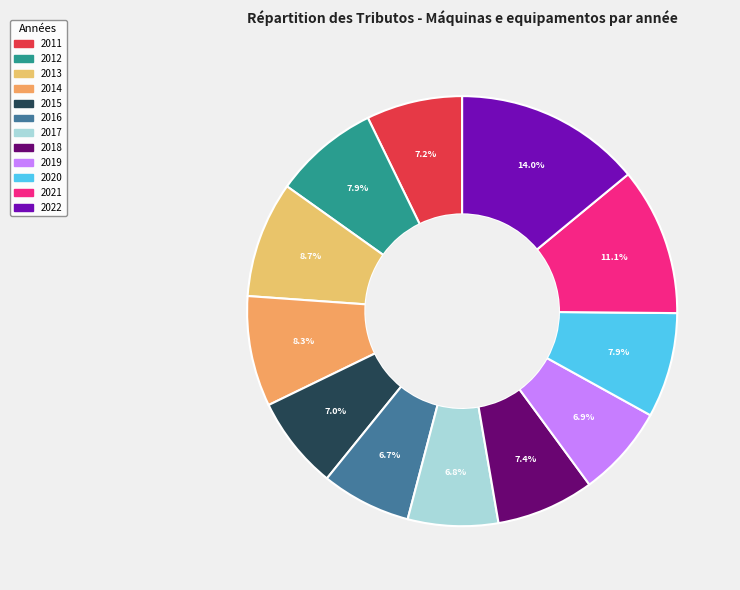

What percentage is the 2022 slice, to the nearest percent?

14%